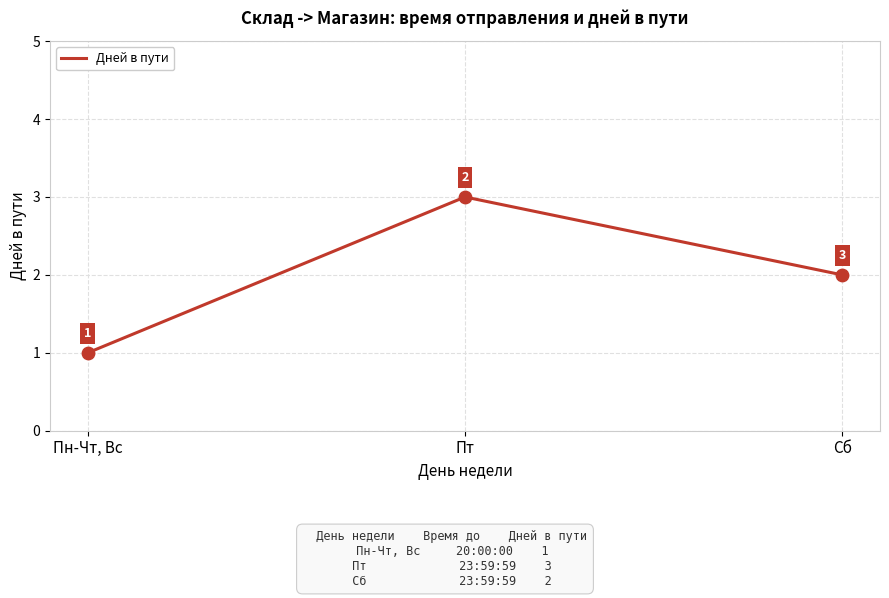

What is the change in value from Пн-Чт, Вс to Пт?

+2